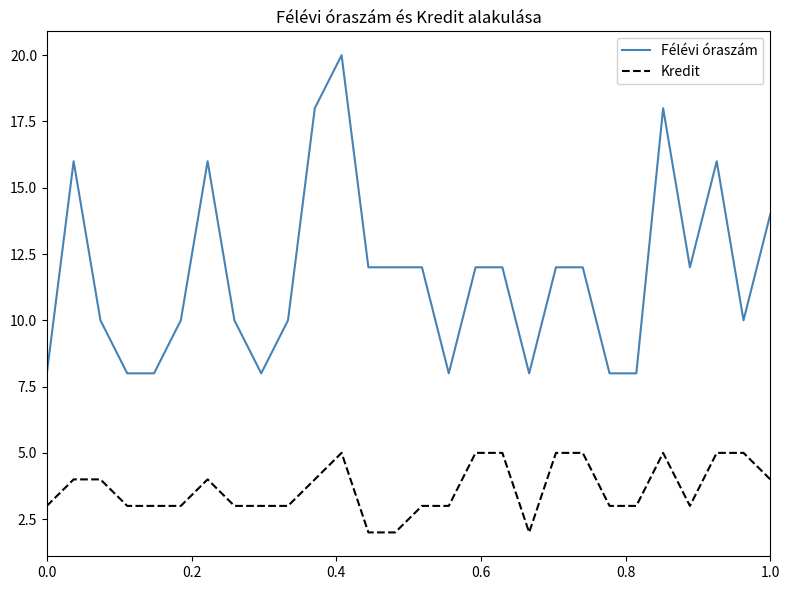

List the series in order of their peak value, highest first.

Félévi óraszám, Kredit